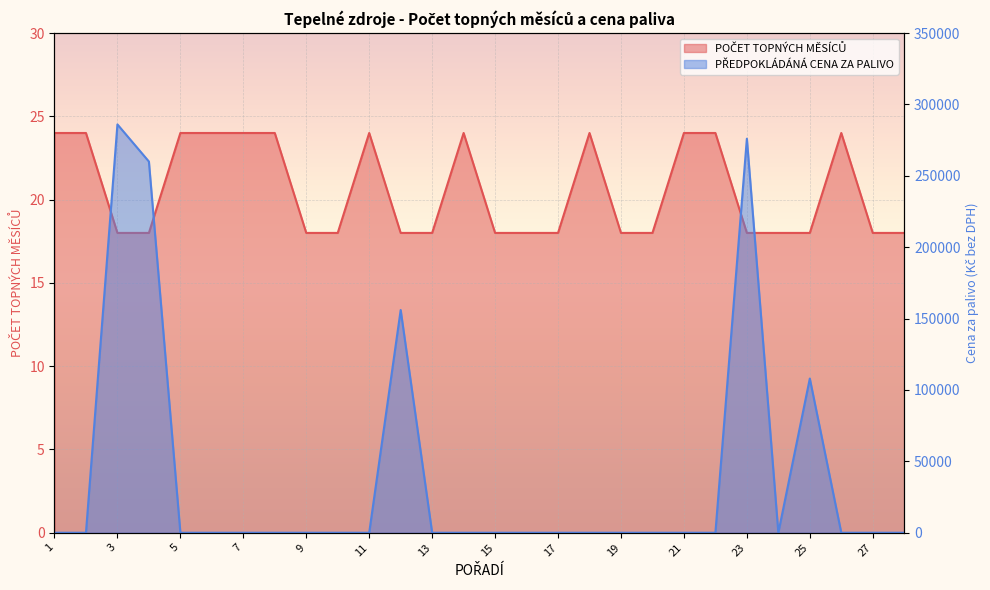

What is the sum of the PŘEDPOKLÁDÁNÁ CENA ZA PALIVO values at 12 and 1?

156000